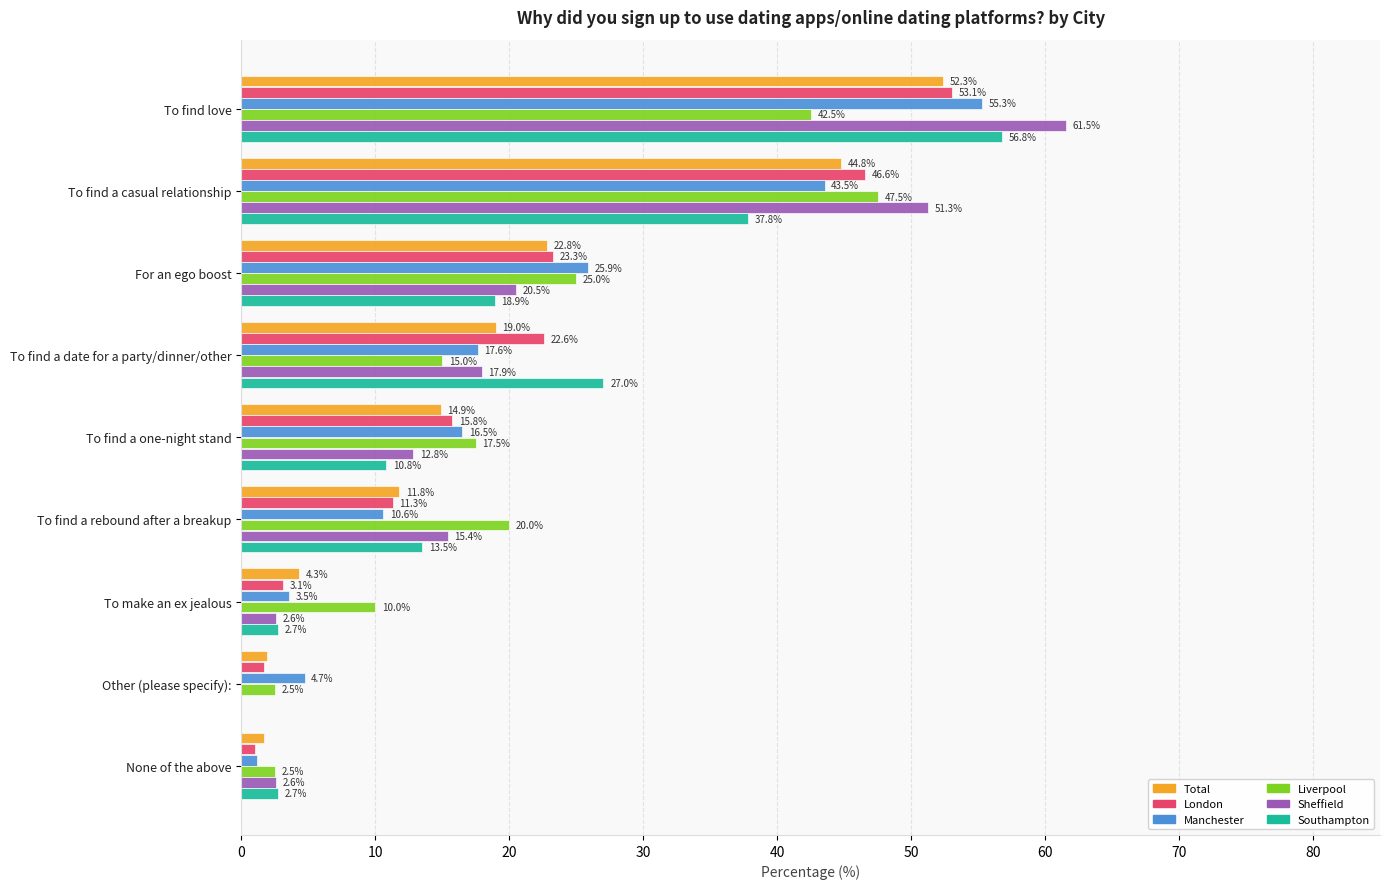

What is the sum of all Total values?

173.4